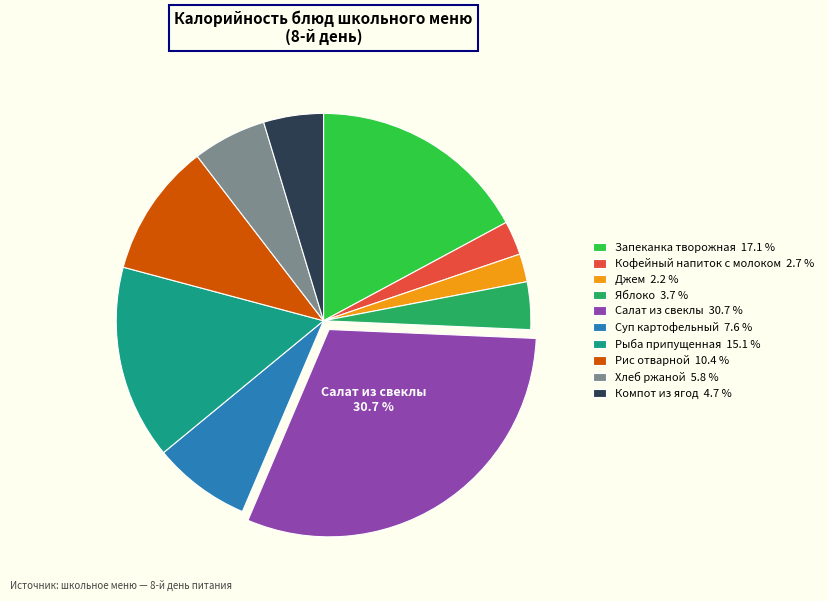

Between Хлеб ржаной 5.8 % and Суп картофельный 7.6 %, which is larger?

Суп картофельный 7.6 %